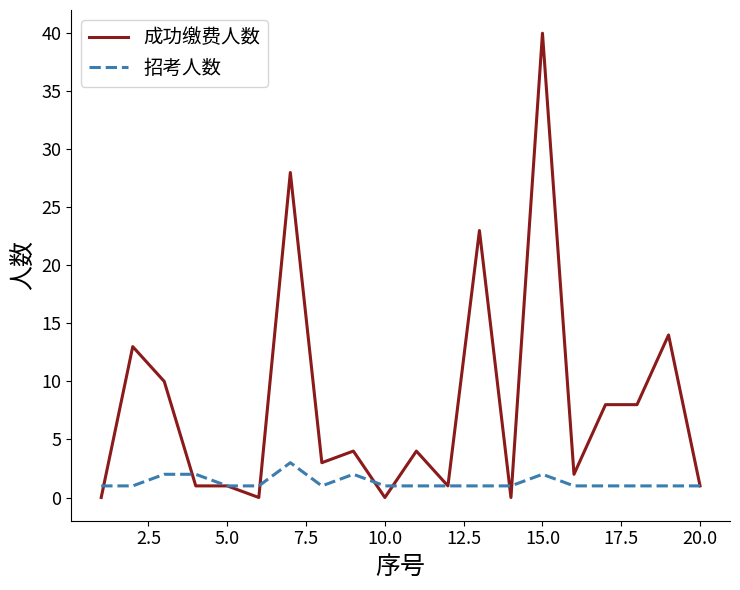

Which series has the largest total across all categories?

成功缴费人数